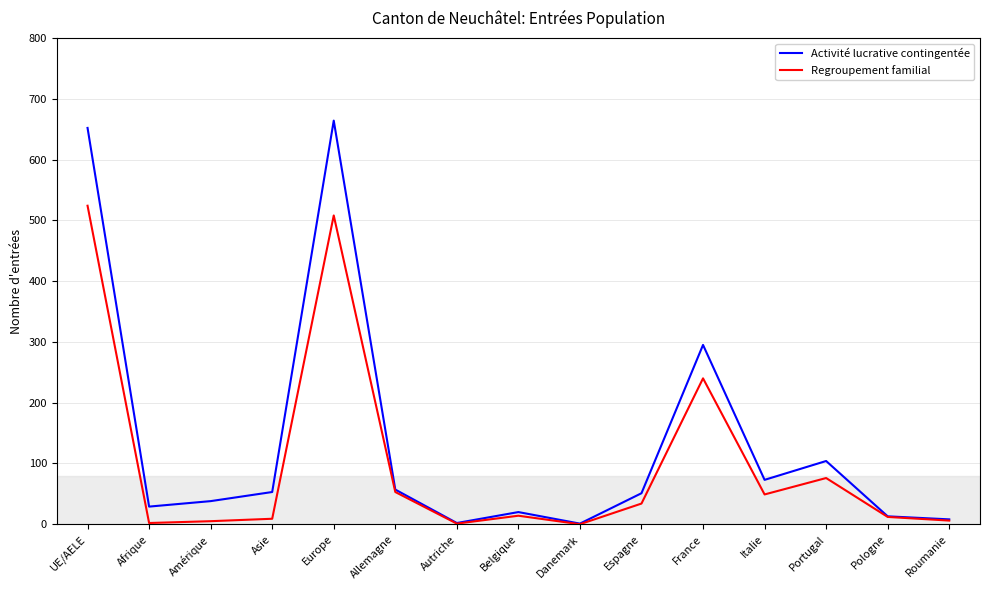

Rank the series by their maximum value, from lowest to highest.

Regroupement familial, Activité lucrative contingentée